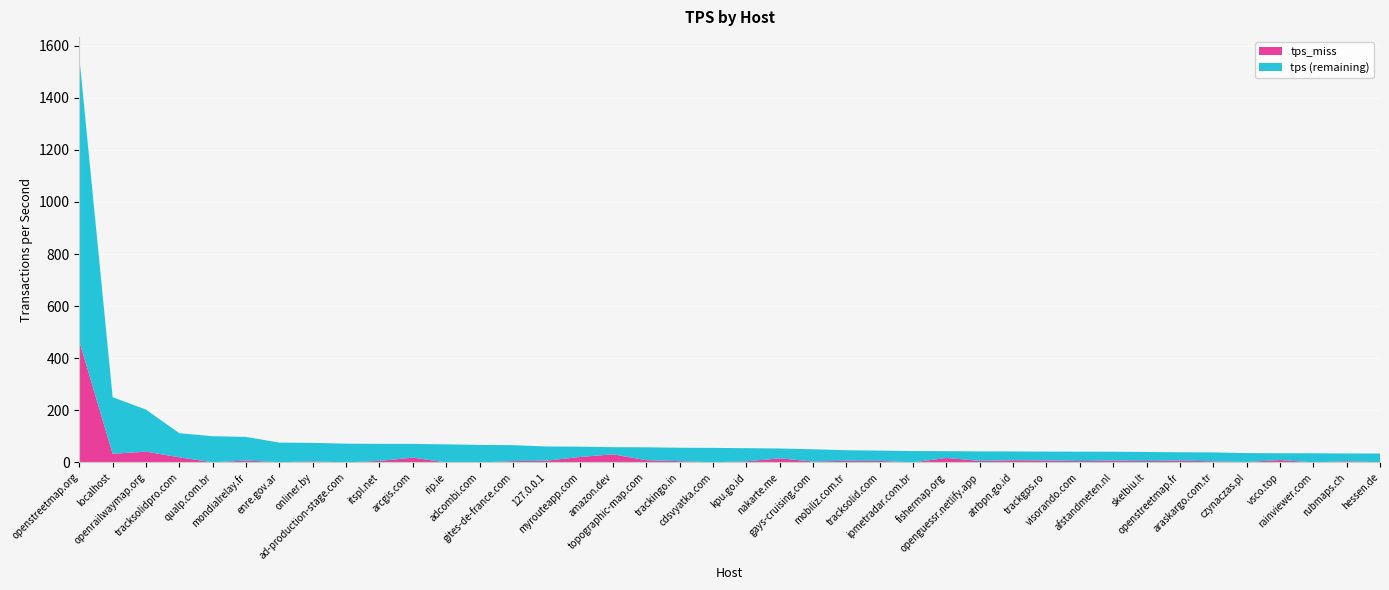

Reading right to left, transcribe all the data shown in this chart.

tps: hessen.de=34.4	rubmaps.ch=34.5	rainviewer.com=35.2	vsco.top=35.3	czynaczas.pl=35.9	araskargo.com.tr=38.5	openstreetmap.fr=39.2	skelbiu.lt=40.2	afstandmeten.nl=41.2	visorando.com=41.3	trackgps.ro=41.7	atrbpn.go.id=42.3	openguessr.netlify.app=42.4	fishermap.org=43.3	ipmetradar.com.br=43.8	tracksolid.com=45.5	mobiliz.com.tr=46.9	gays-cruising.com=50.6	nakarte.me=53.6	kpu.go.id=54.8	cdsvyatka.com=55.9	trackingo.in=56.4	topographic-map.com=58.2	amazon.dev=58.6	myrouteapp.com=60.6	127.0.0.1=61.3	gites-de-france.com=66.3	adcombi.com=67.3	rip.ie=69.5	arcgis.com=71.3	itspl.net=71.4	ad-production-stage.com=72.2	onliner.by=75.1	enre.gov.ar=76.2	mondialrelay.fr=98.0	qualp.com.br=100.7	tracksolidpro.com=112.2	openrailwaymap.org=202.9	localhost=250.6	openstreetmap.org=1555.8
tps_miss: hessen.de=0.7	rubmaps.ch=4.5	rainviewer.com=0.4	vsco.top=9.2	czynaczas.pl=1.9	araskargo.com.tr=4.2	openstreetmap.fr=7.2	skelbiu.lt=5.6	afstandmeten.nl=7.1	visorando.com=5.4	trackgps.ro=7.5	atrbpn.go.id=8.4	openguessr.netlify.app=6.0	fishermap.org=17.2	ipmetradar.com.br=0.7	tracksolid.com=5.9	mobiliz.com.tr=6.4	gays-cruising.com=3.5	nakarte.me=15.8	kpu.go.id=4.2	cdsvyatka.com=0.6	trackingo.in=5.0	topographic-map.com=8.6	amazon.dev=31.3	myrouteapp.com=20.9	127.0.0.1=6.7	gites-de-france.com=5.1	adcombi.com=0.1	rip.ie=0.3	arcgis.com=18.4	itspl.net=5.9	ad-production-stage.com=0.1	onliner.by=4.0	enre.gov.ar=0.9	mondialrelay.fr=7.3	qualp.com.br=0.8	tracksolidpro.com=19.6	openrailwaymap.org=41.7	localhost=33.3	openstreetmap.org=465.1